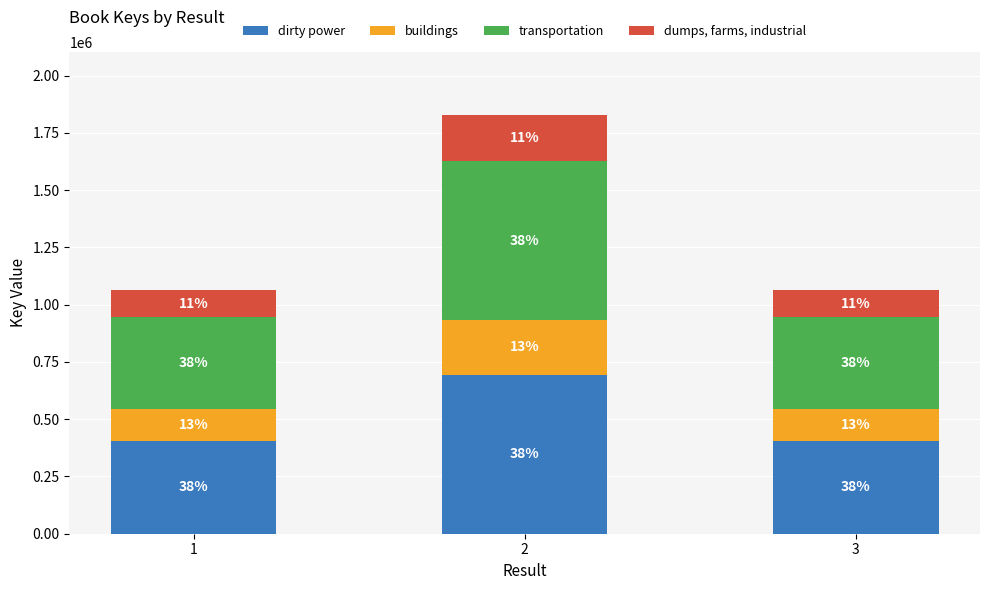

How many bars are there in total?

3